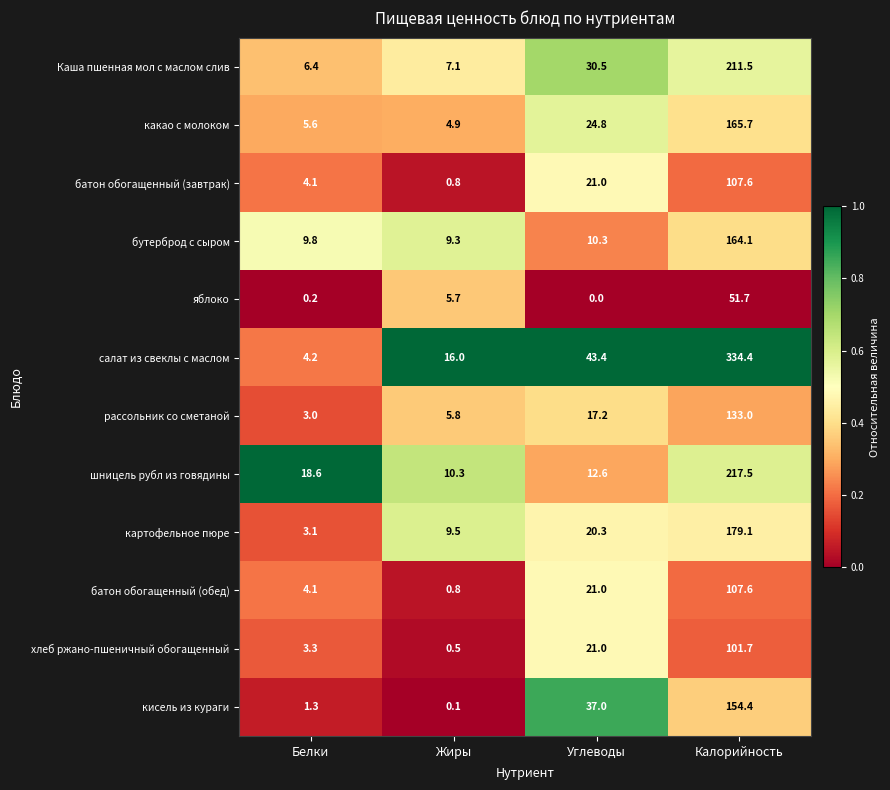

Is it true that кисель из кураги equals 0.3 at Белки?

False